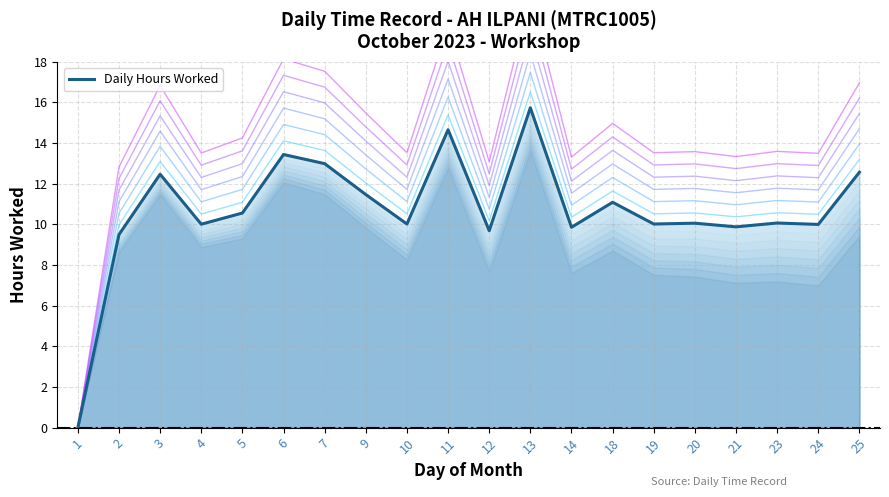

Count the number of categories in the chart.

20